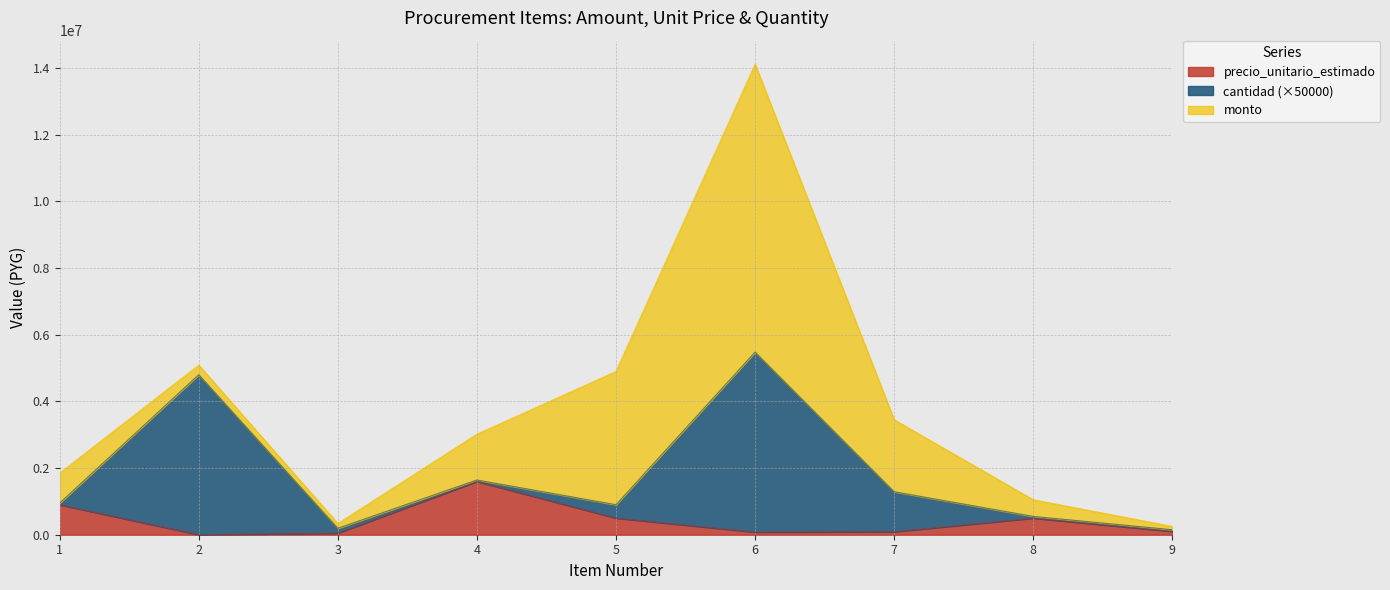

What is the average value of the monto series?

2012000.0